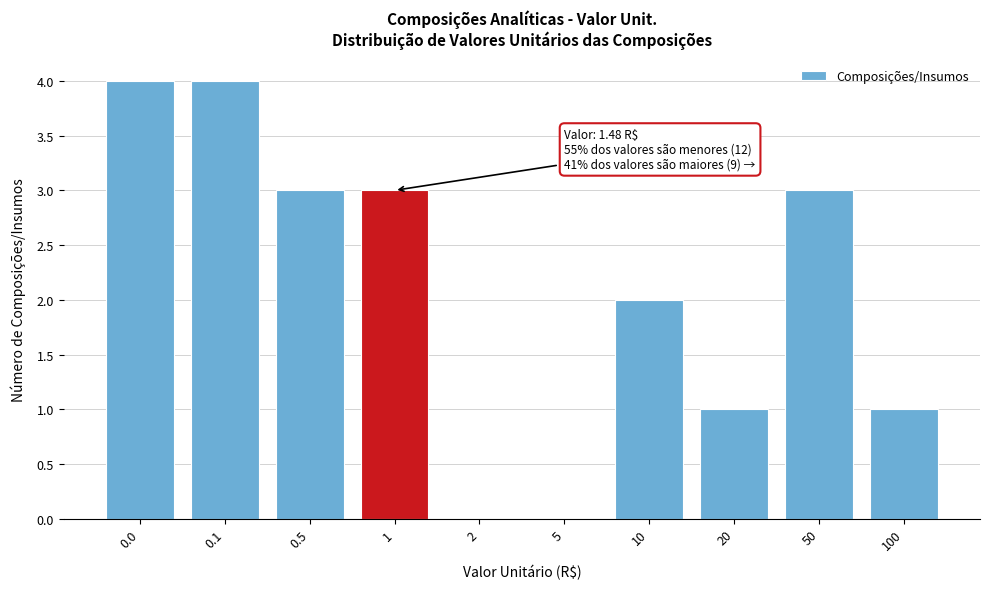

Reading left to right, what are all the values shown in this chart?

0.0=4	0.1=4	0.5=3	1=3	2=0	5=0	10=2	20=1	50=3	100=1